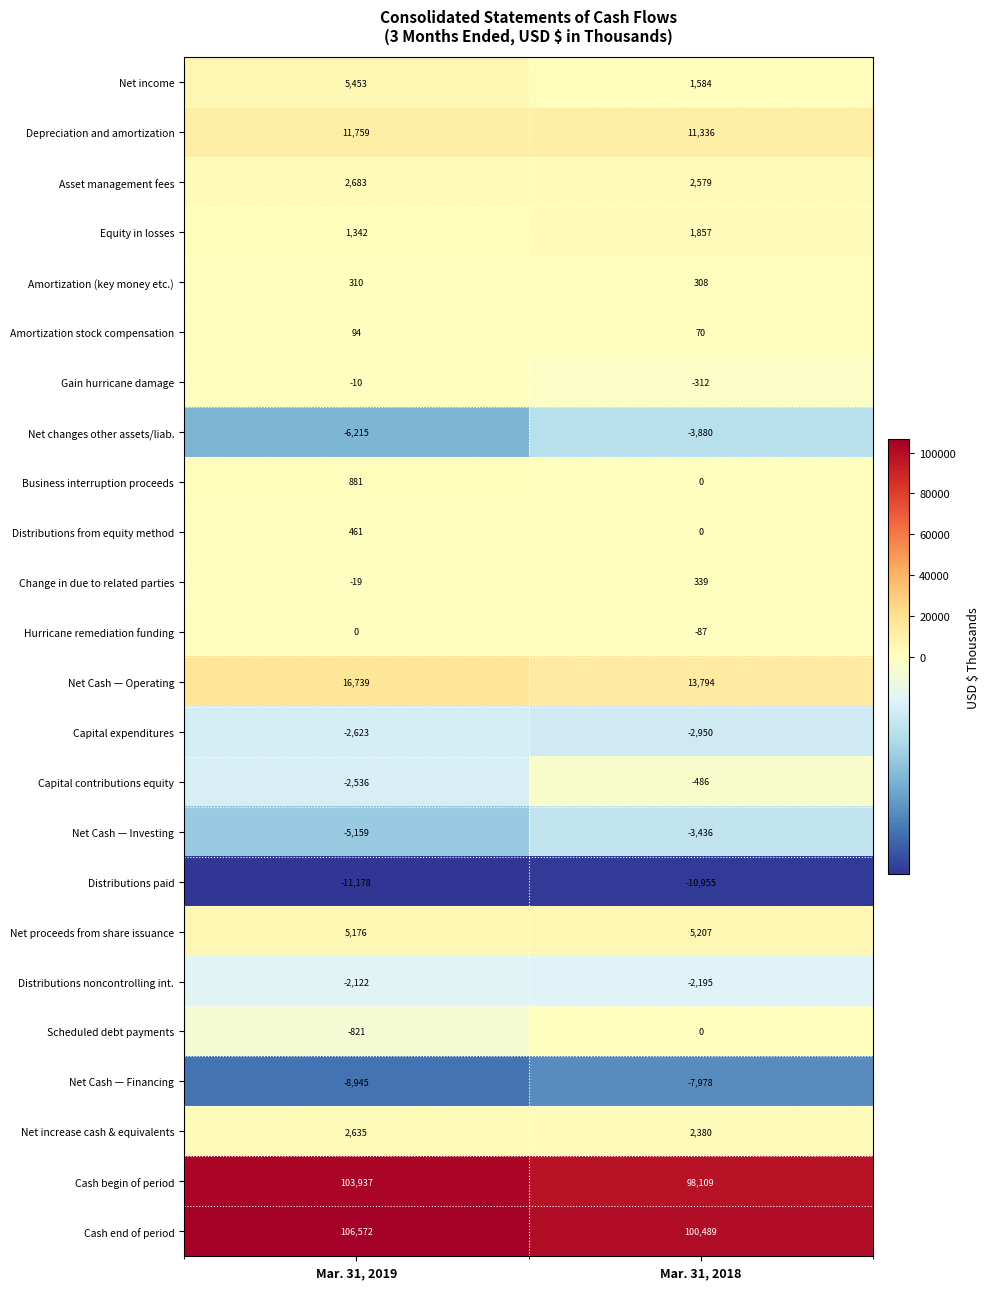

At which label is Hurricane remediation funding closest to -43?

Mar. 31, 2019